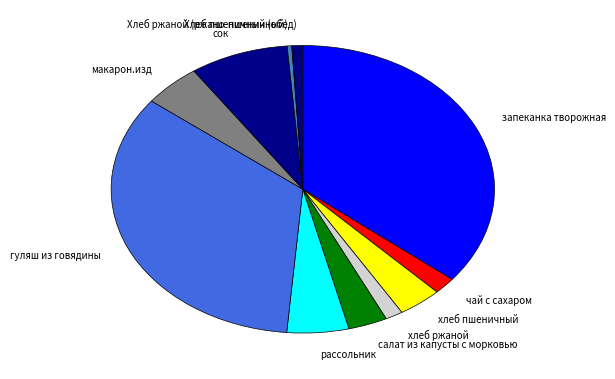

Is it true that хлеб пшеничный is 18% of the pie?

False